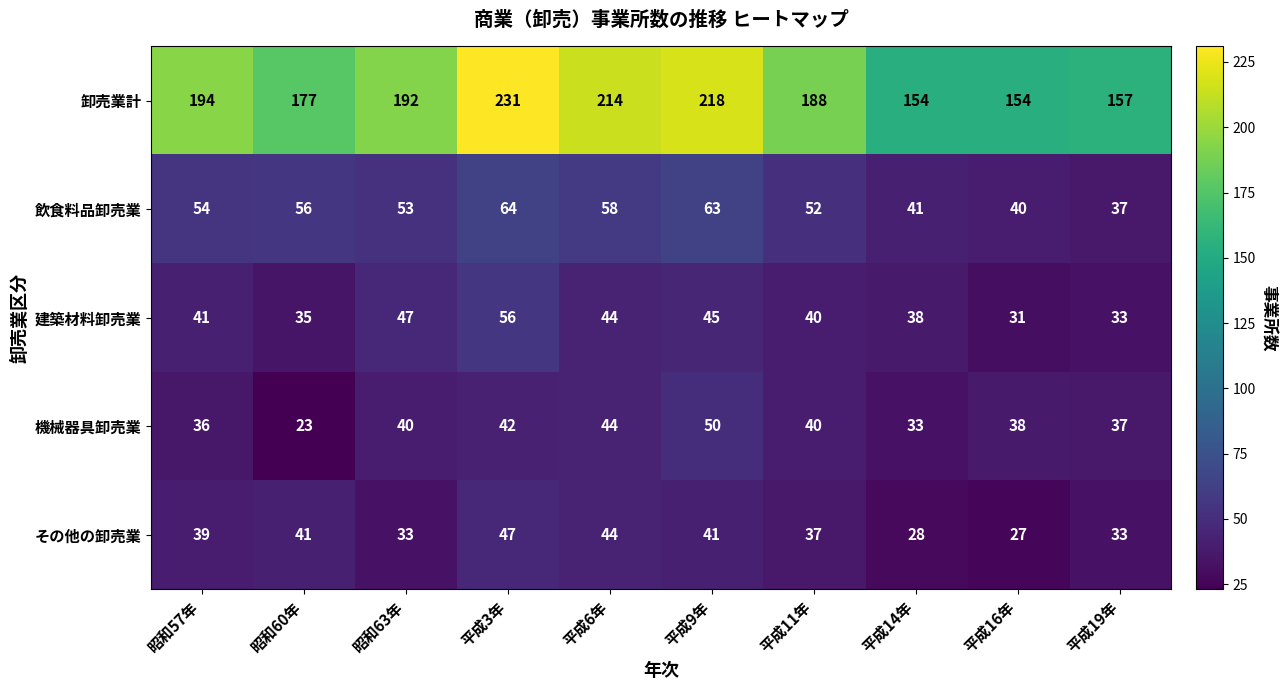

The 建築材料卸売業 series shows 30 at 昭和63年. True or false?

False